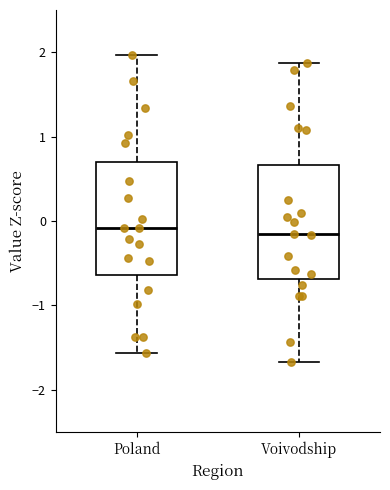

Reading left to right, transcribe this box plot: for each box, give where its median line is, the range the box spans, and where its two whiskers end, as read against the y-axis. The values are not printed on the chart, so give them approximately, as read against the axis.

Poland: median -0.1, box -0.6 to 0.7, whiskers -1.6 to 2.0
Voivodship: median -0.2, box -0.7 to 0.7, whiskers -1.7 to 1.9